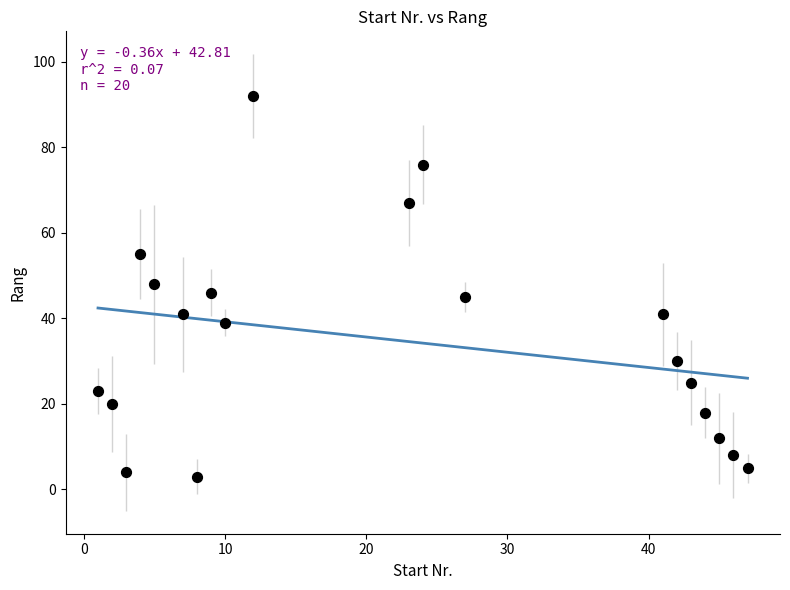

What is the range of X values (max minus min)?

46